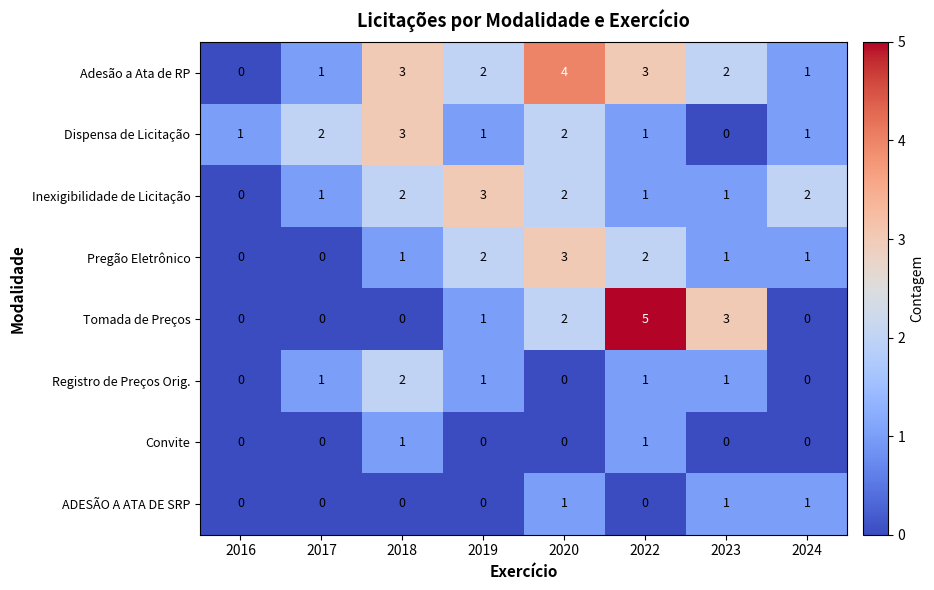

Which series has the largest total across all categories?

Adesão a Ata de RP